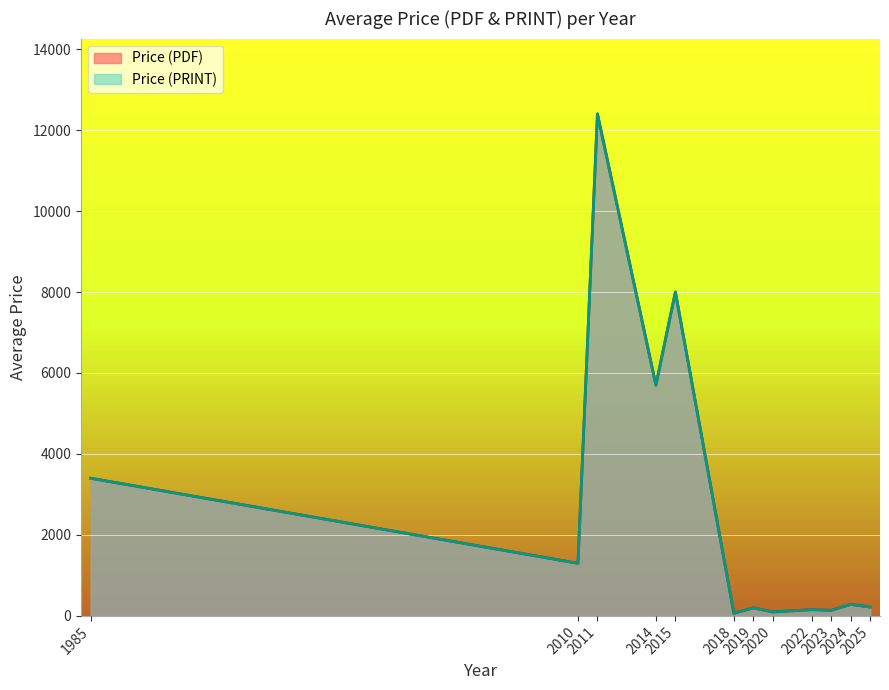

At which category is the sum across all series the highest?

2011